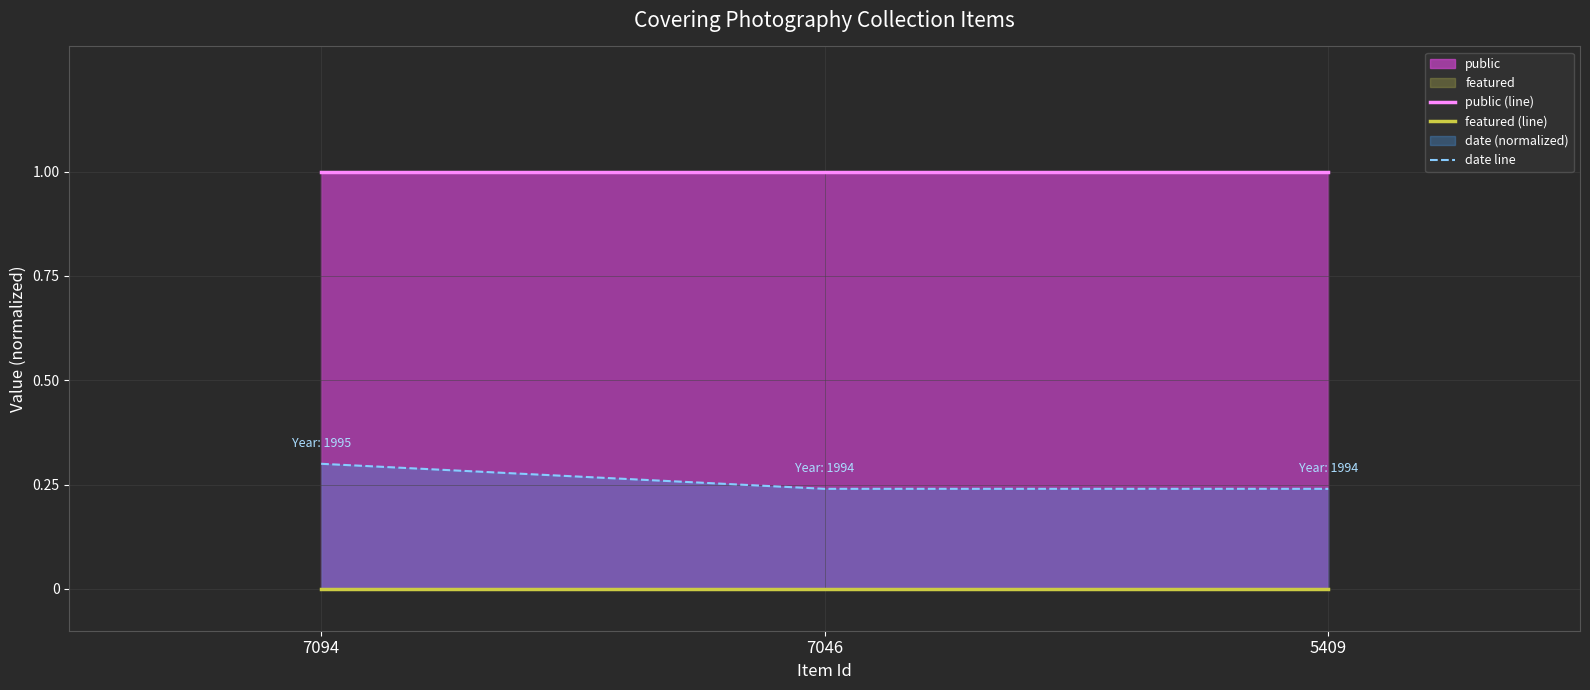

Which series has the largest total across all categories?

public (line)